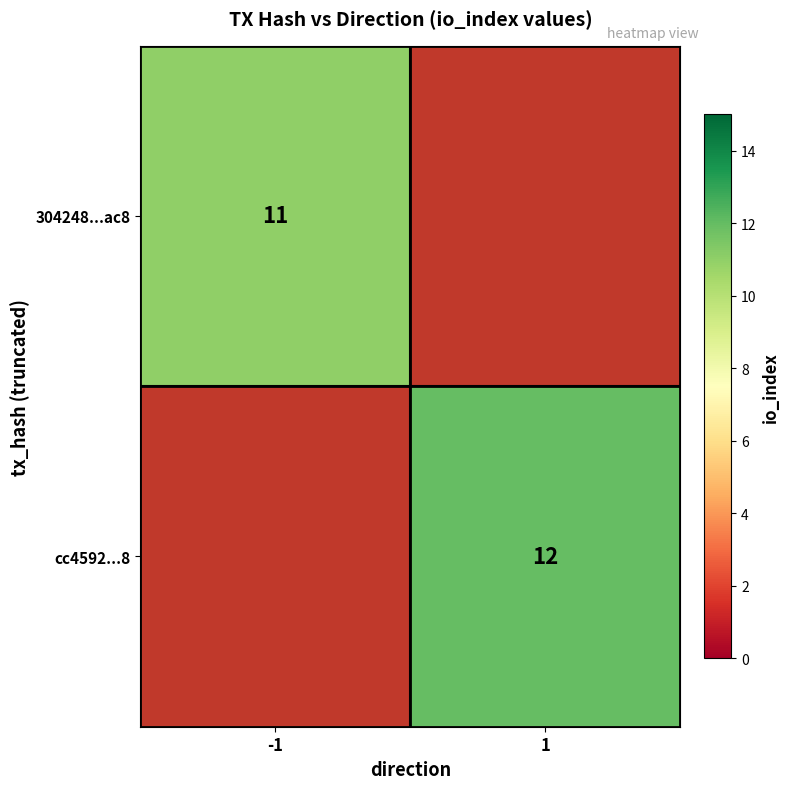

How many series are shown in this chart?

2